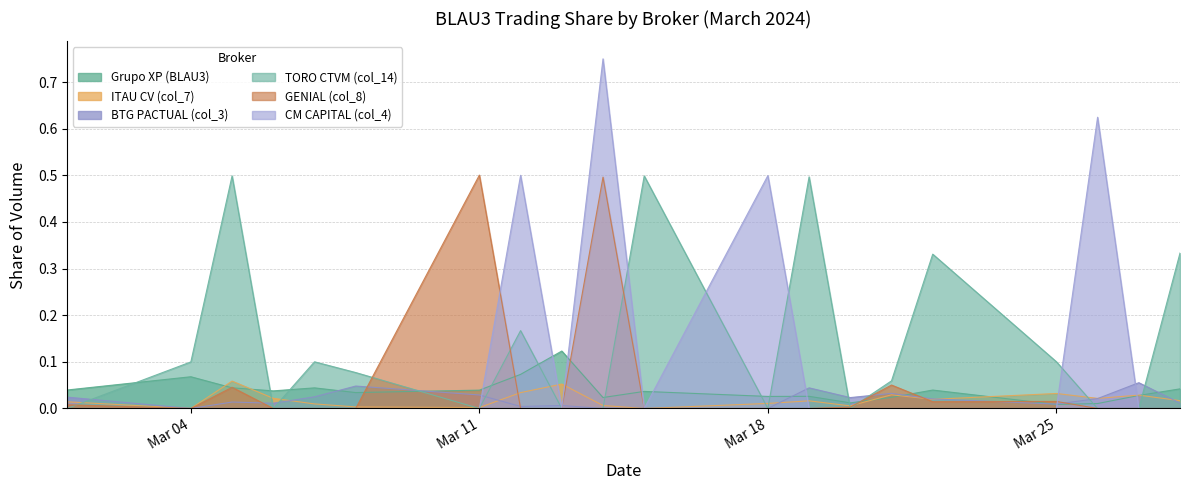

What is the greatest value displayed?

0.7